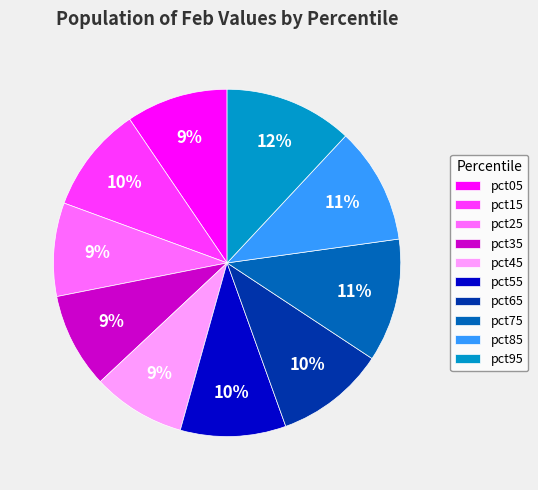

Does pct55 represent more than half of the total?

No